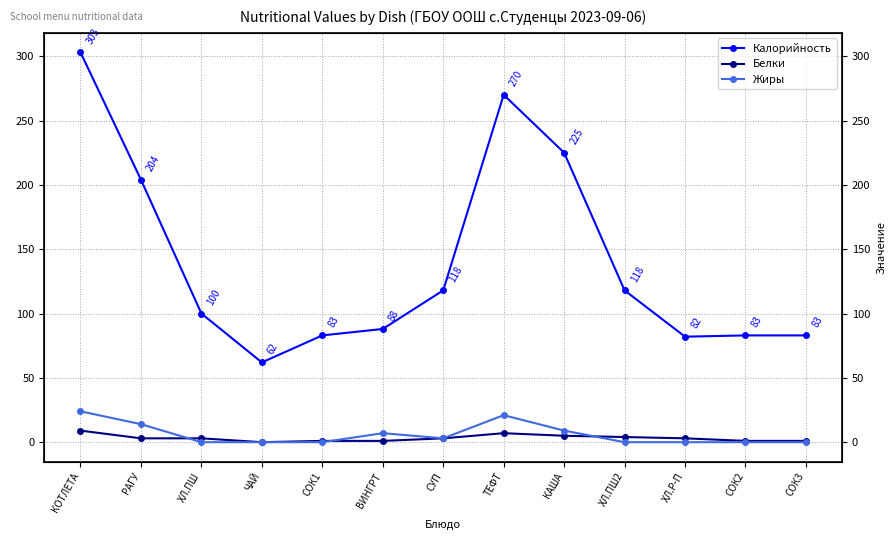

Does the chart have visible grid lines?

Yes